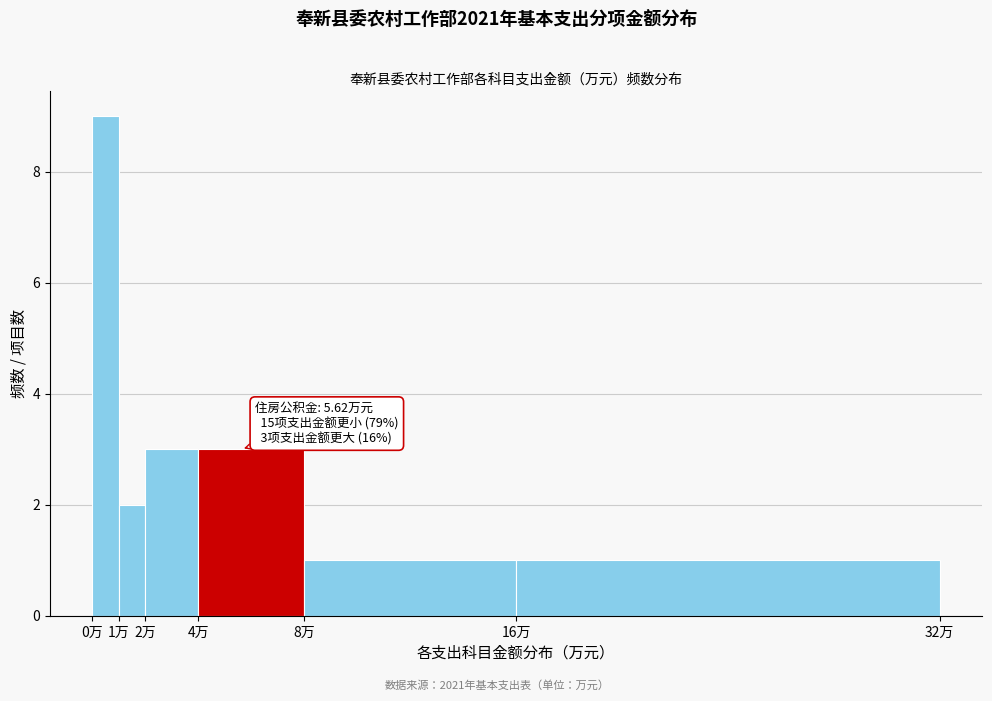

Which range on the x-axis has the tallest bar?

0 to 1